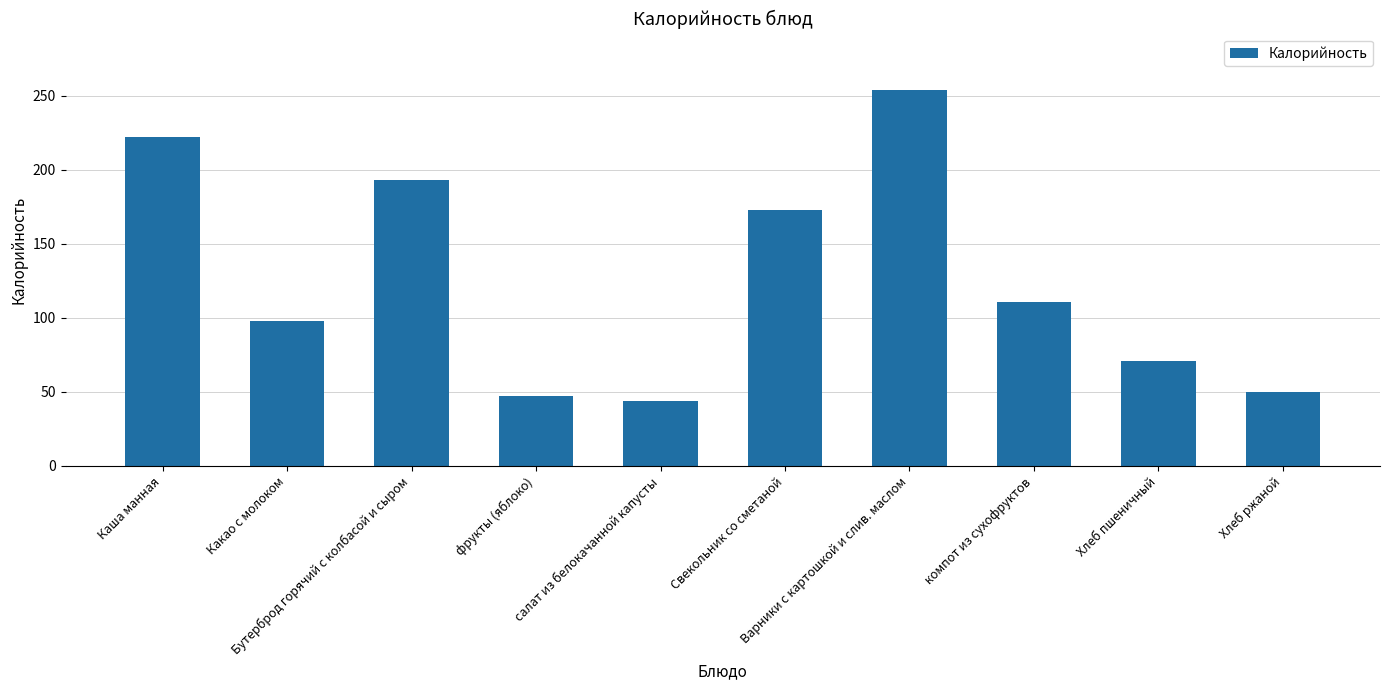

How many categories are shown in the chart?

10